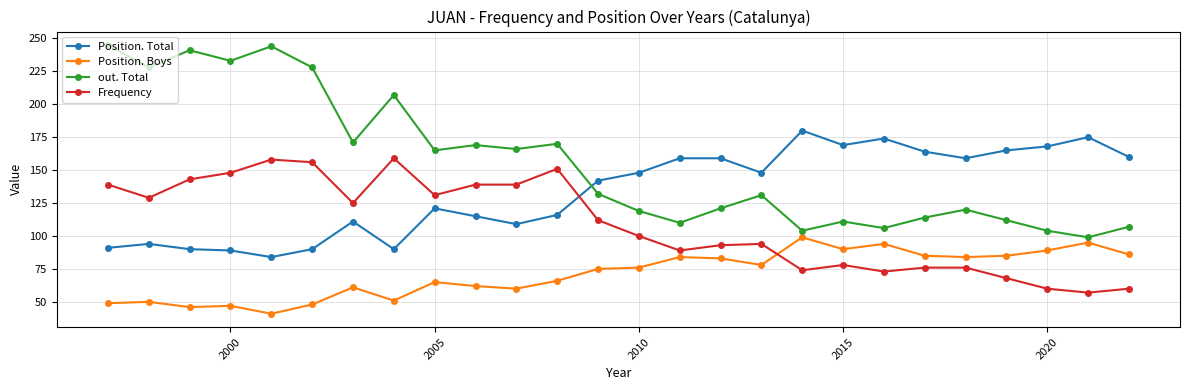

True or false: Frequency and Position. Total cross at least once.

True